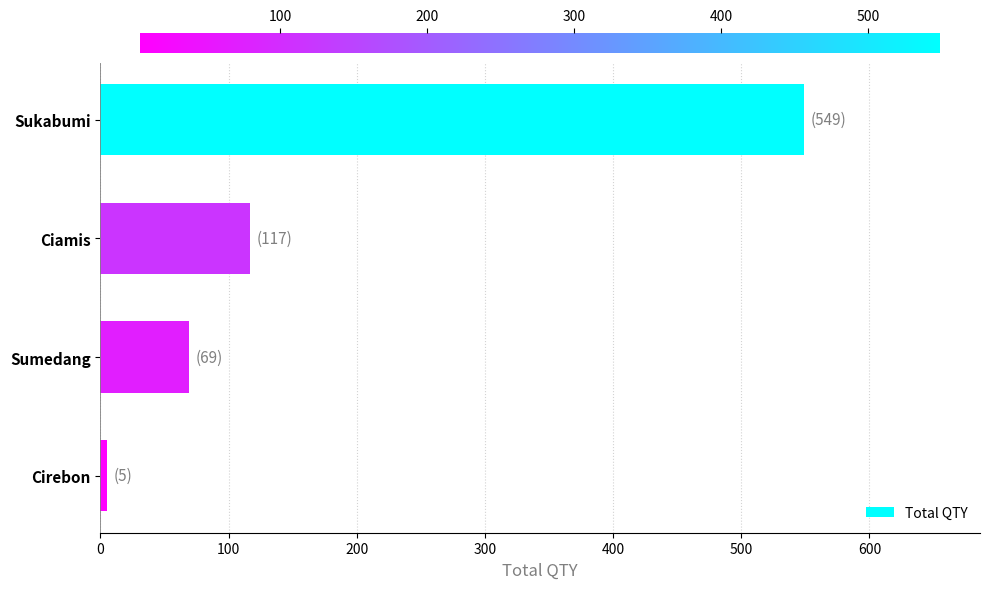

The value at Sukabumi is 962. True or false?

False